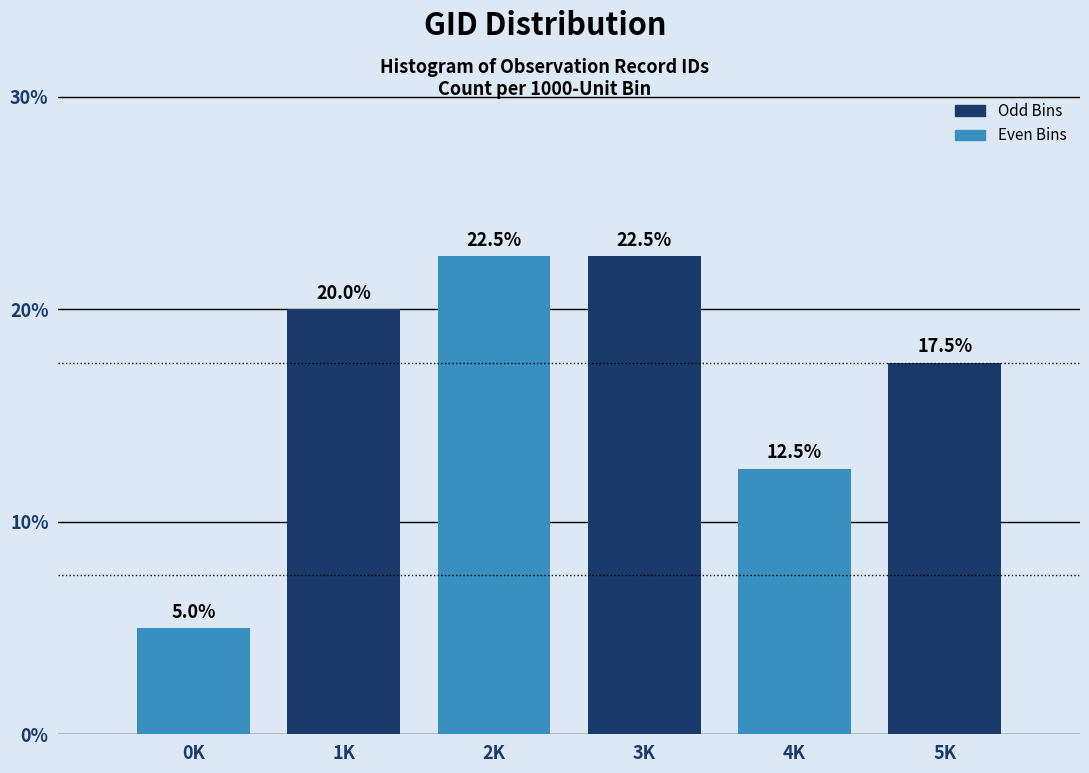

Reading left to right, extract all data points from this chart.

0K=5.0	1K=20.0	2K=22.5	3K=22.5	4K=12.5	5K=17.5